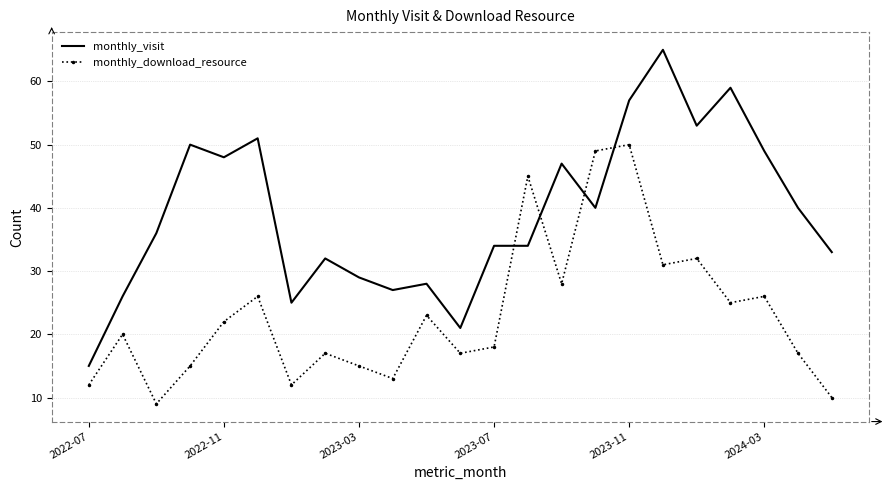

Which series has the largest total across all categories?

monthly_visit